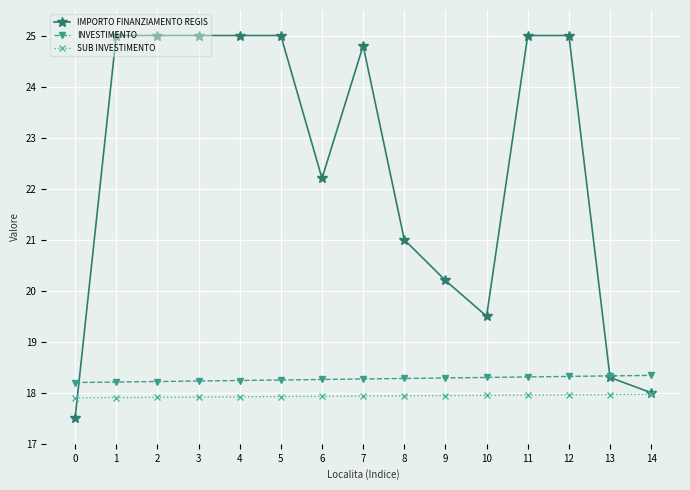

Rank the series by their maximum value, from highest to lowest.

IMPORTO FINANZIAMENTO REGIS, INVESTIMENTO, SUB INVESTIMENTO